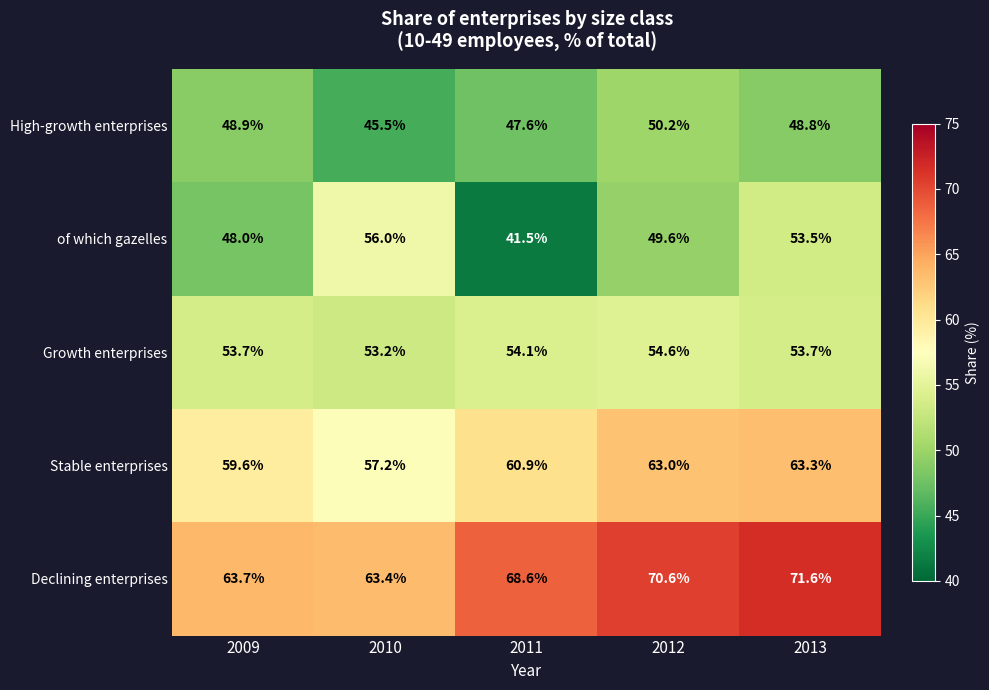

What is the average value of the of which gazelles series?

49.7